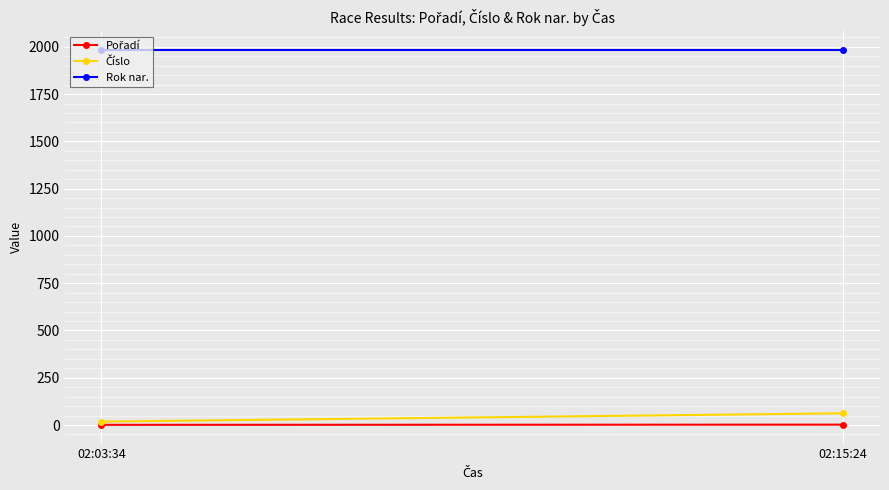

The value of Pořadí at 02:15:24 is 2. True or false?

True